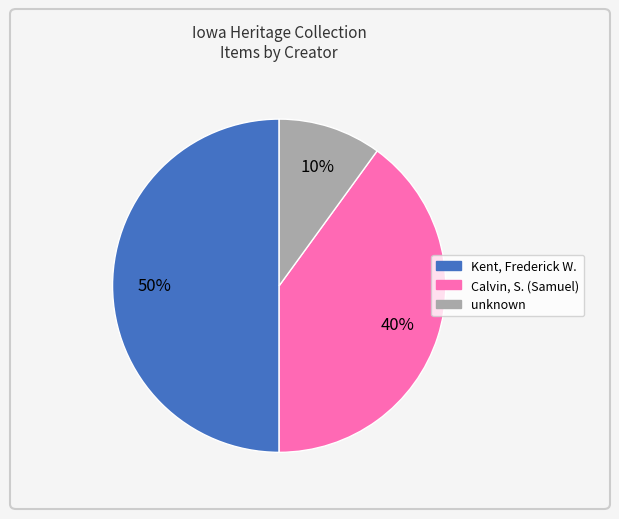

To the nearest percent, what is the difference between the largest and smallest slice percentages?

40%